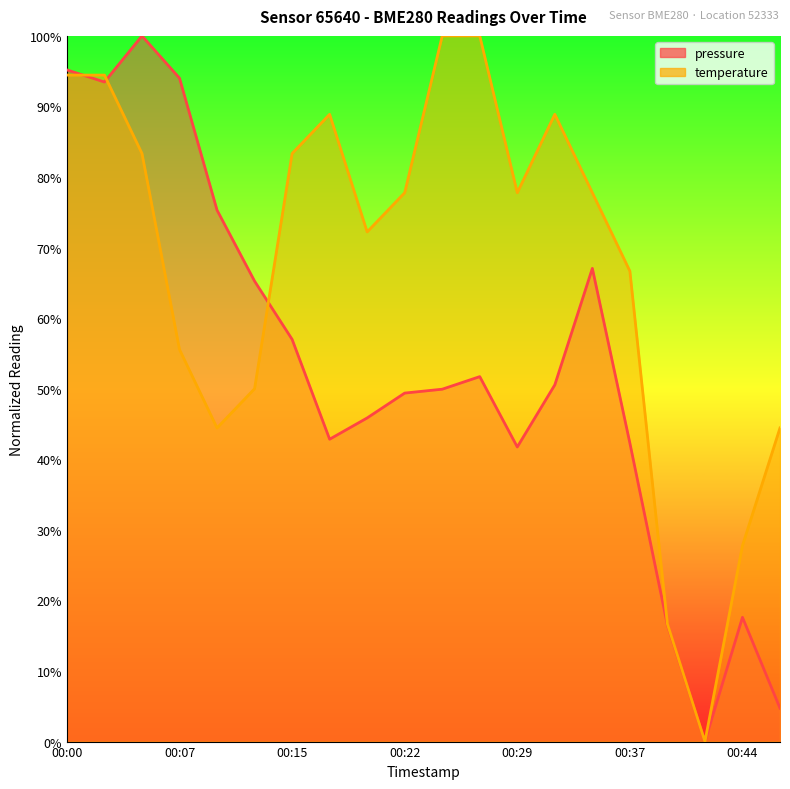

Which series has the largest total across all categories?

temperature